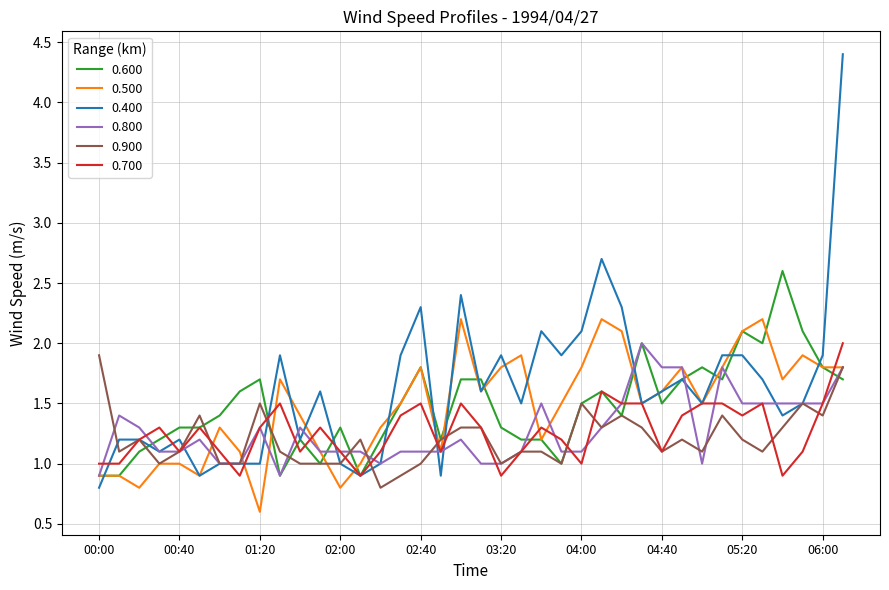

Which series has the widest spread of values?

0.400